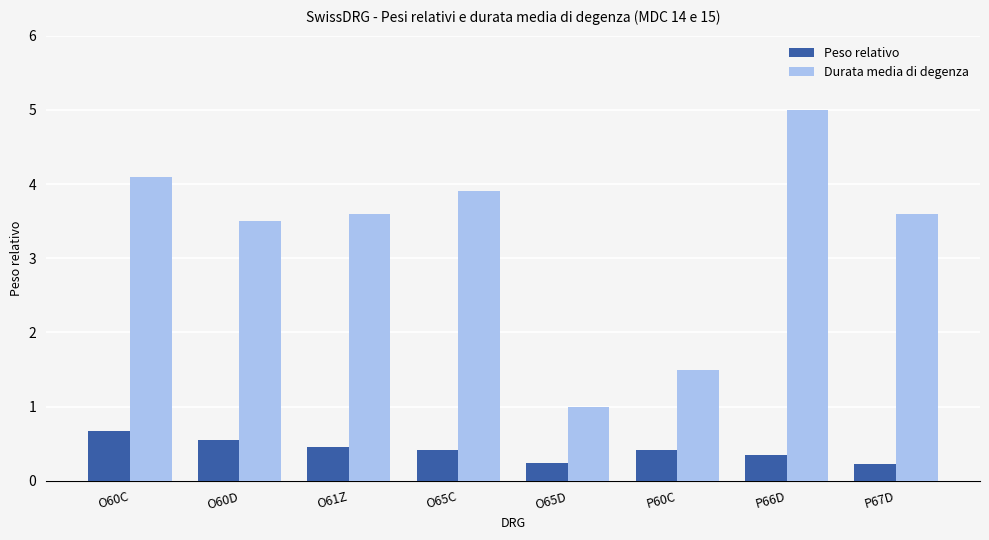

Does the chart contain stacked bars?

No